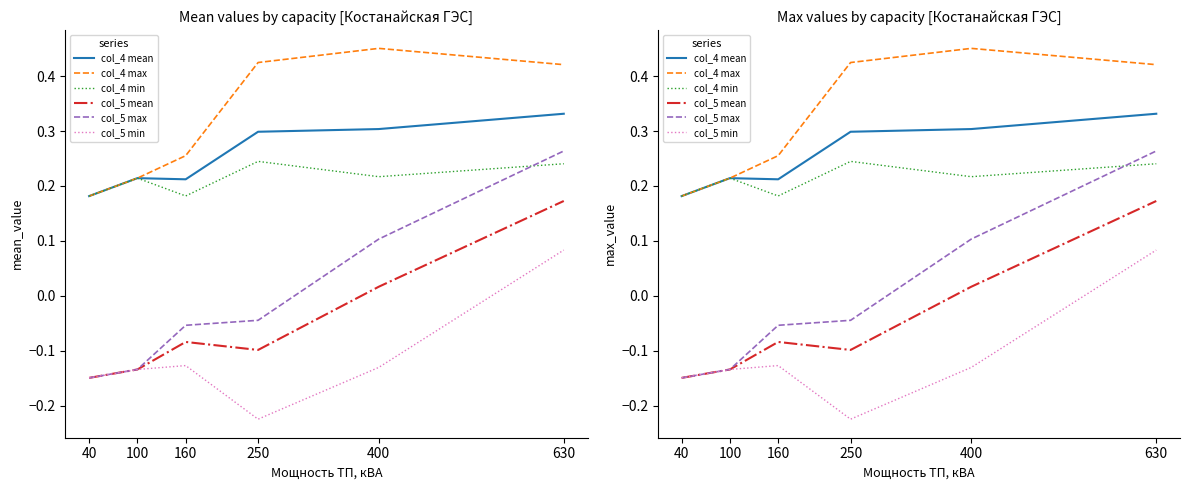

How many categories are shown in the chart?

6